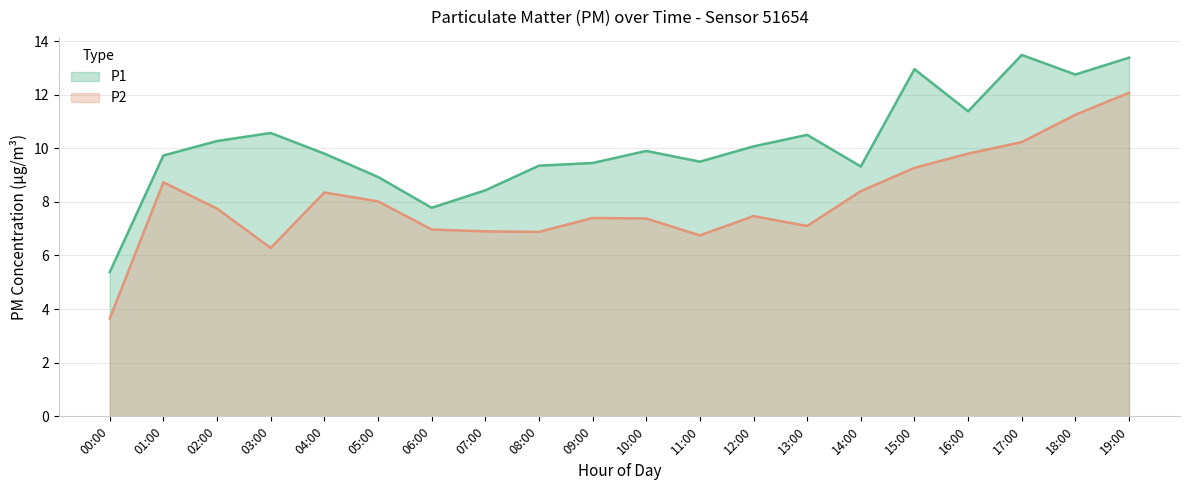

Where is the first local minimum for P1?

06:00